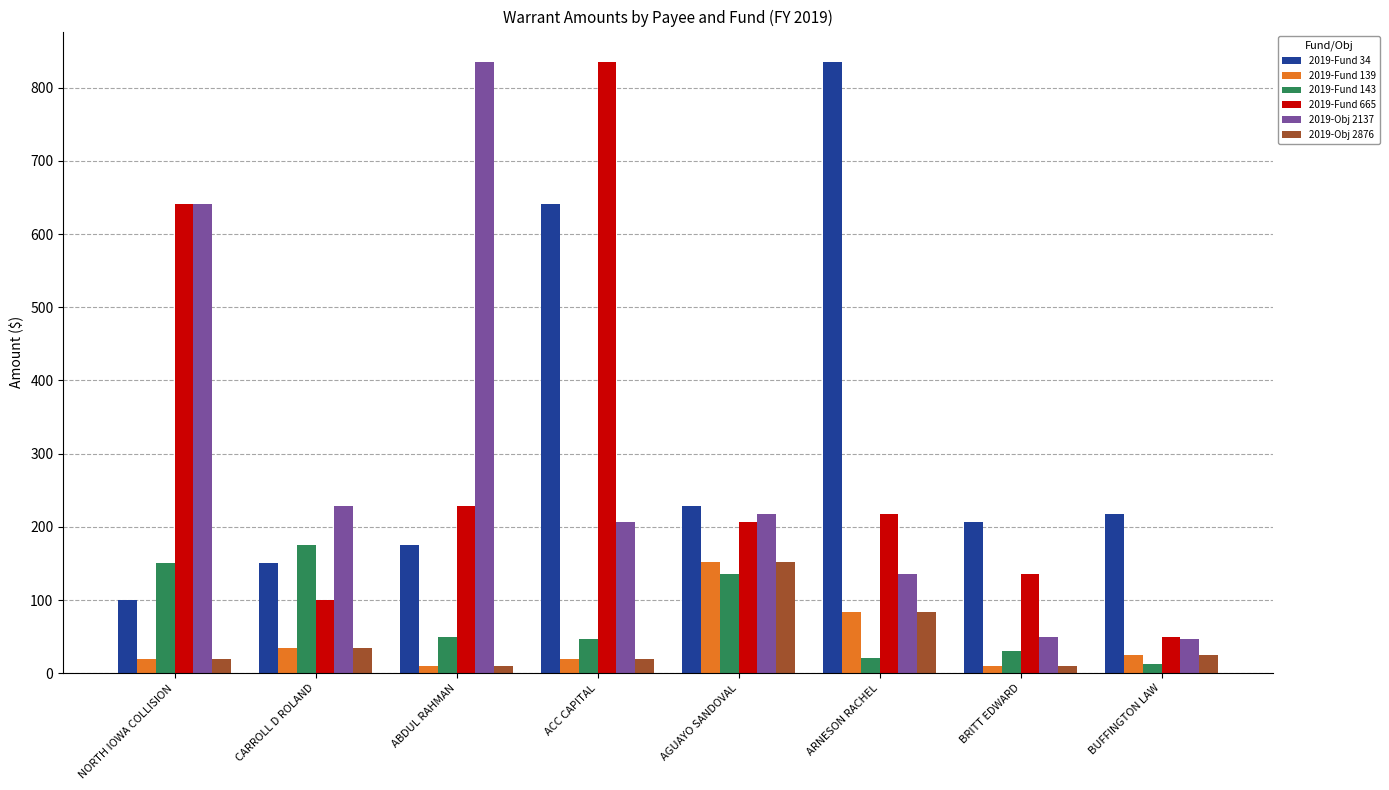

The value of 2019-Obj 2876 at AGUAYO SANDOVAL is 75.5. True or false?

False